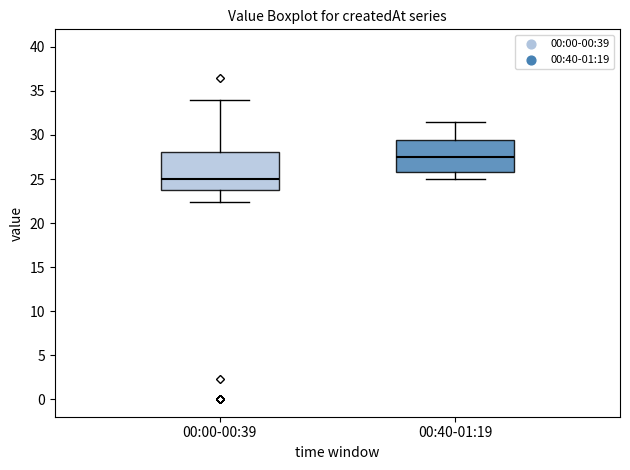

Reading left to right, transcribe this box plot: for each box, give where its median line is, the range the box spans, and where its two whiskers end, as read against the y-axis. The values are not printed on the chart, so give them approximately, as read against the axis.

00:00-00:39: median 25.0, box 23.5 to 28.0, whiskers 22.5 to 34.0
00:40-01:19: median 27.5, box 26.0 to 29.5, whiskers 25.0 to 31.5